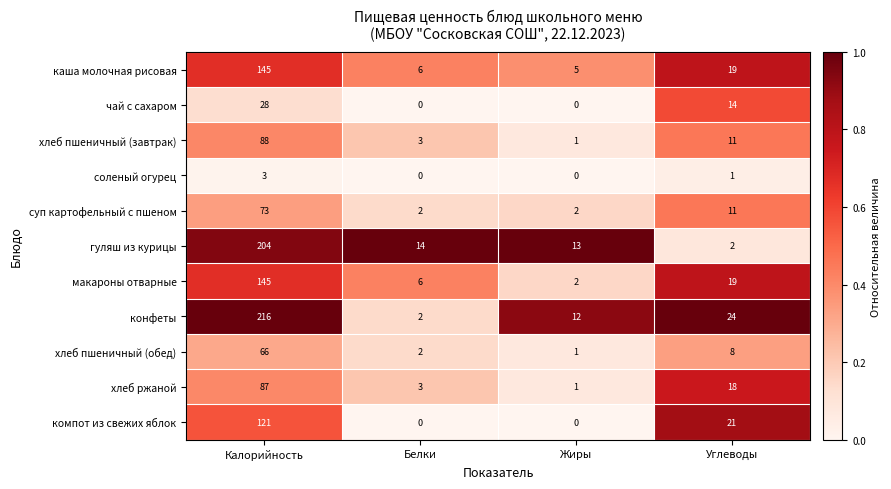

At which label does конфеты first exceed 24?

Калорийность